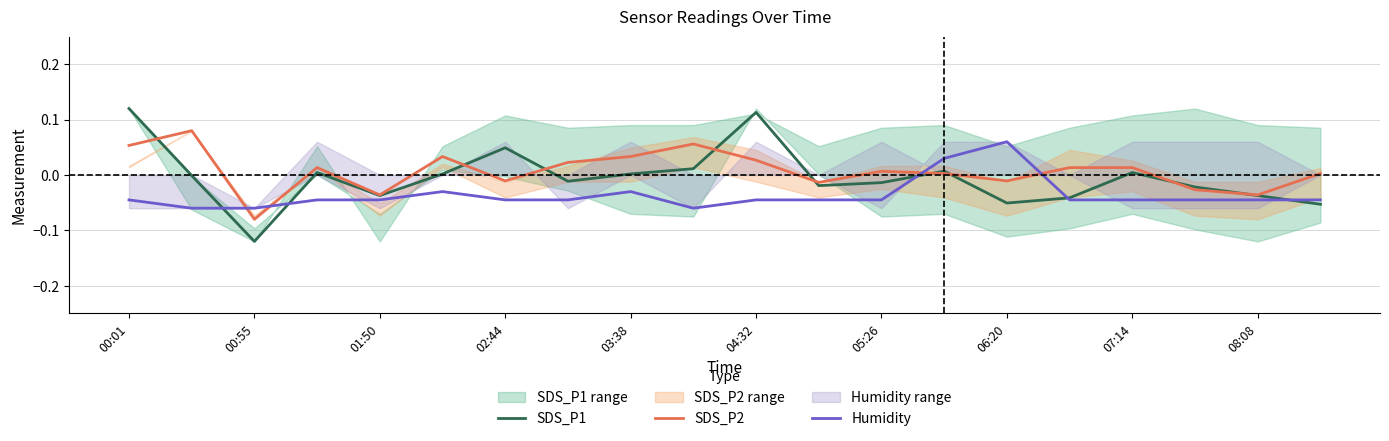

At how many categories does at least one series exceed 0?

15